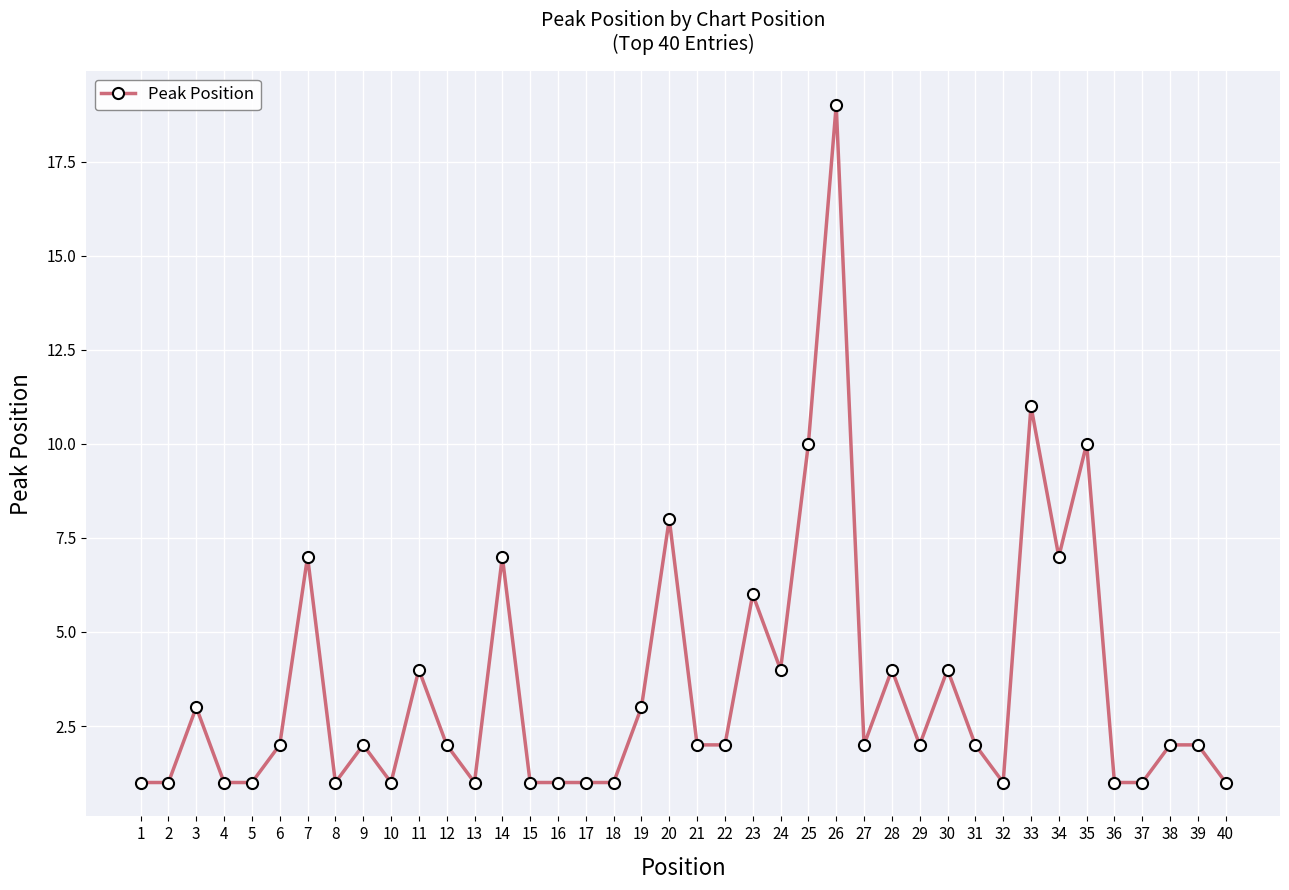

What is the difference between the second highest and minimum values?

10